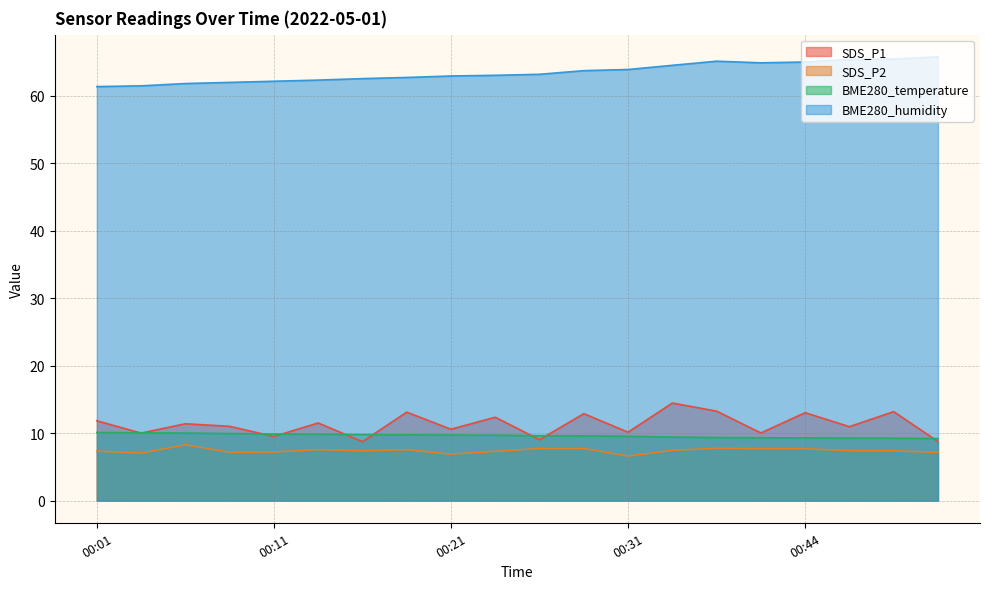

Which category has the lowest value in the SDS_P2 series?

00:31